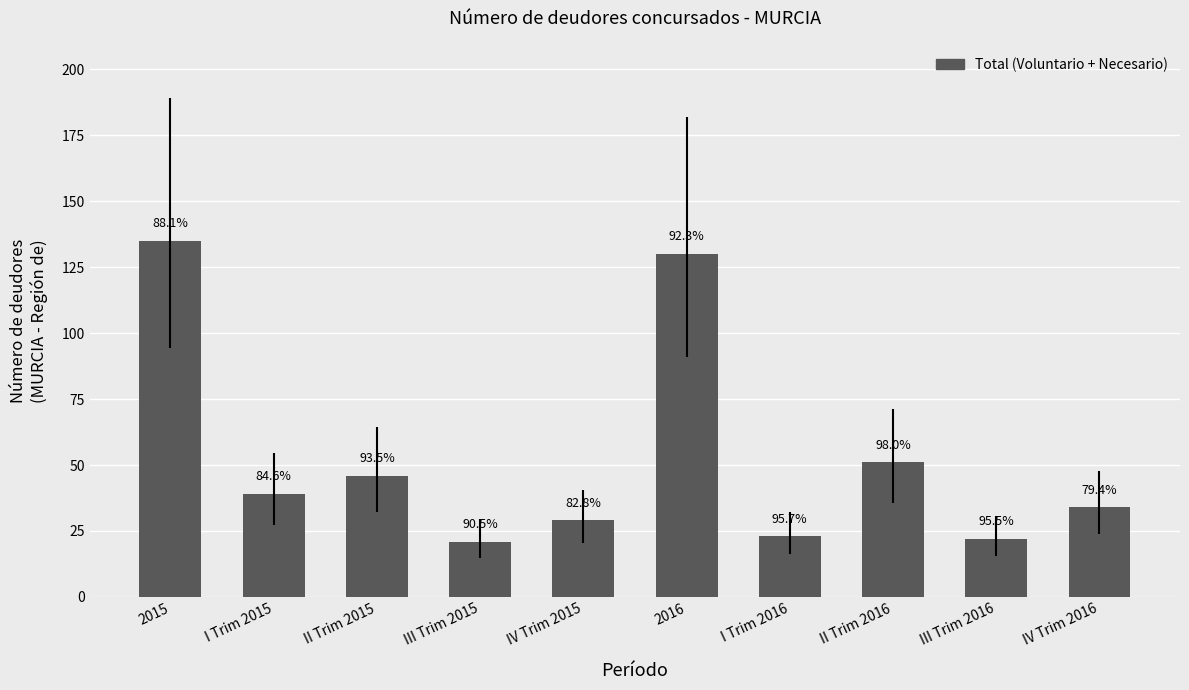

How many bars are there in total?

10